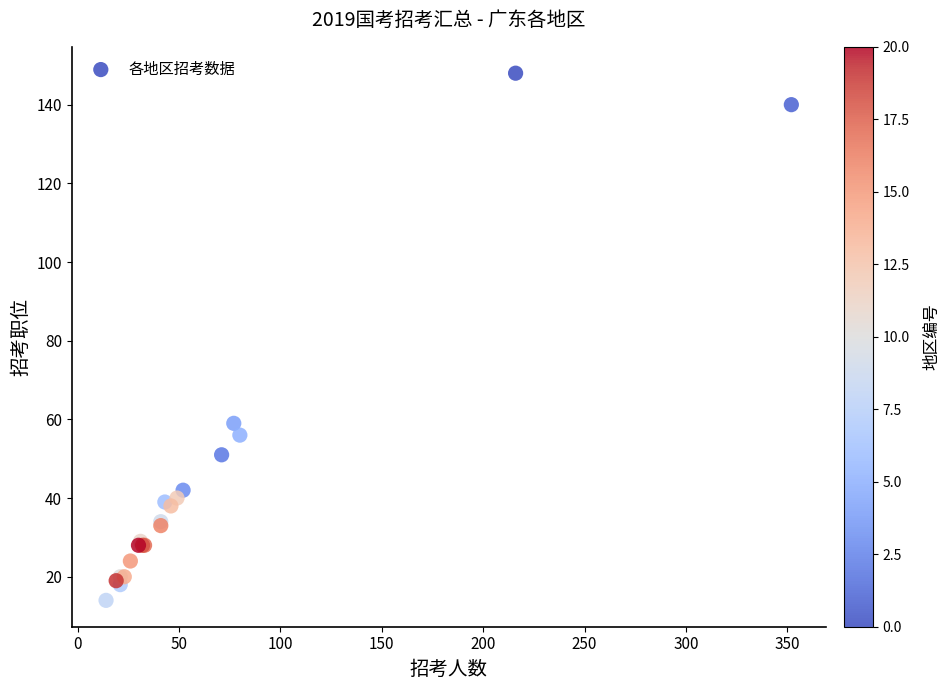

What Y value in the scatter plot is closest to 81?

59